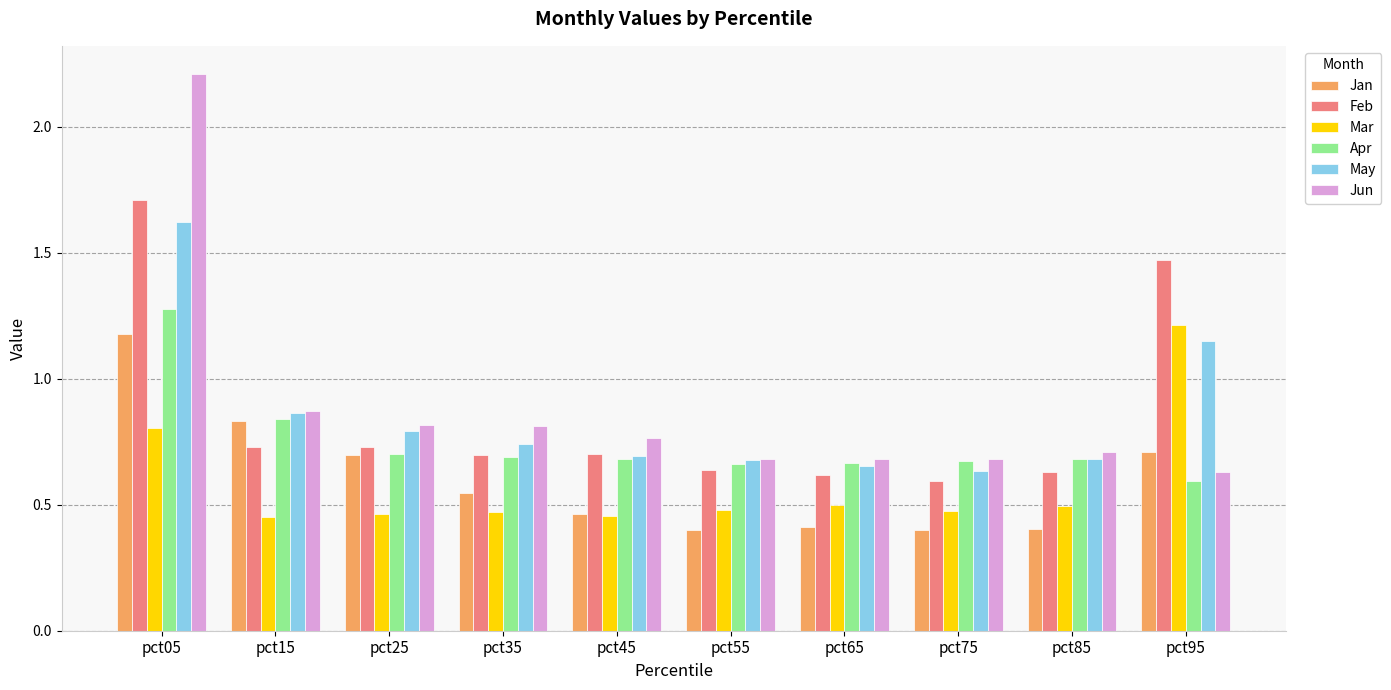

What is the difference between the highest and lowest values at pct05?

1.4